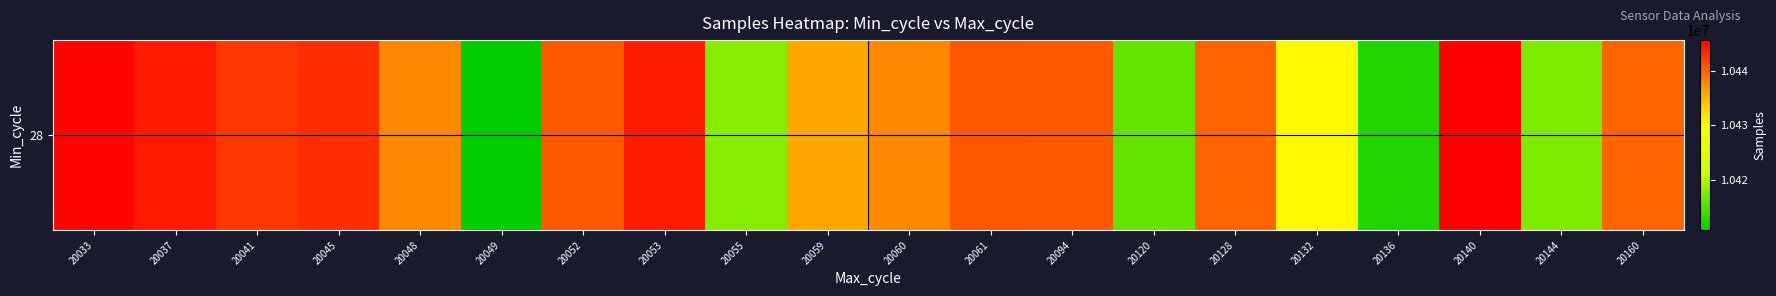

Approximately how many times larger is the value at 20120 compared to 20037?

1.0